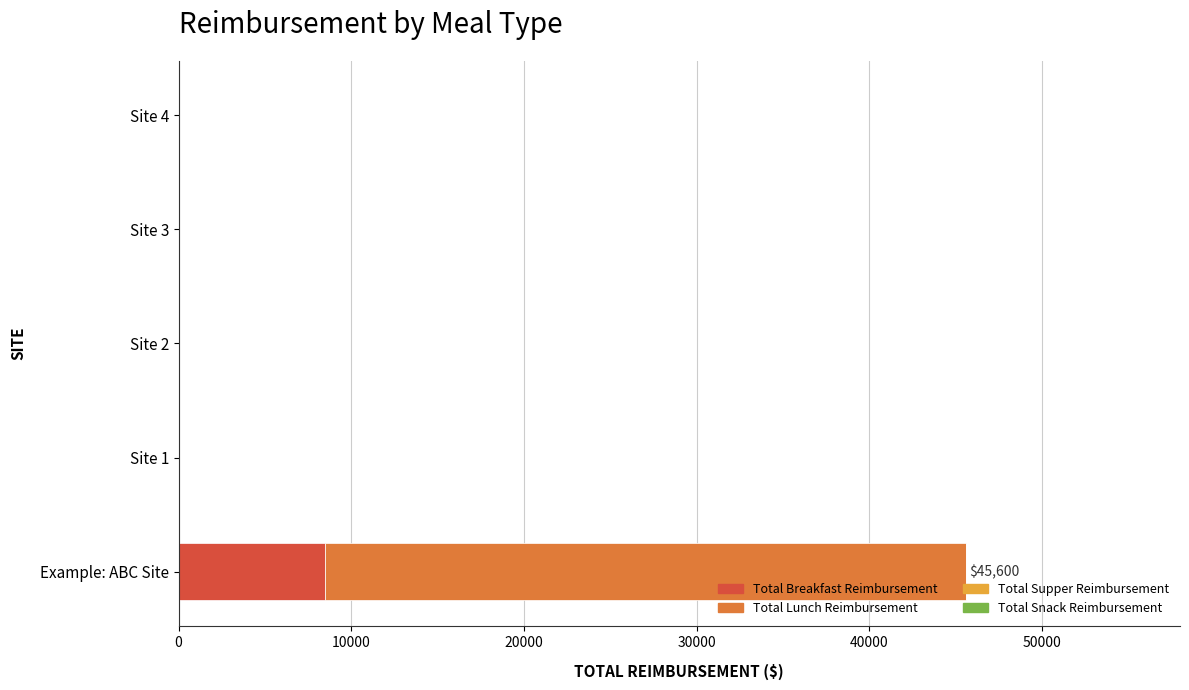

What is the sum of all Total Breakfast Reimbursement values?

8475